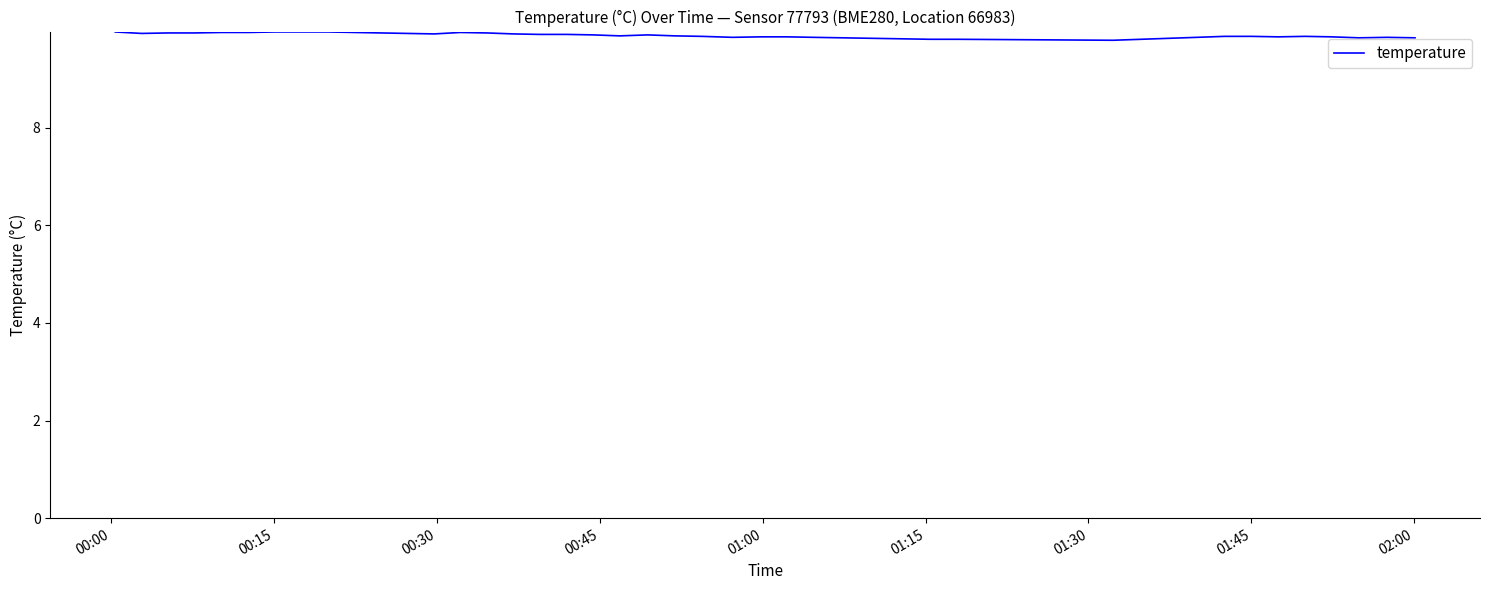

What is the minimum value shown in the chart?

9.8